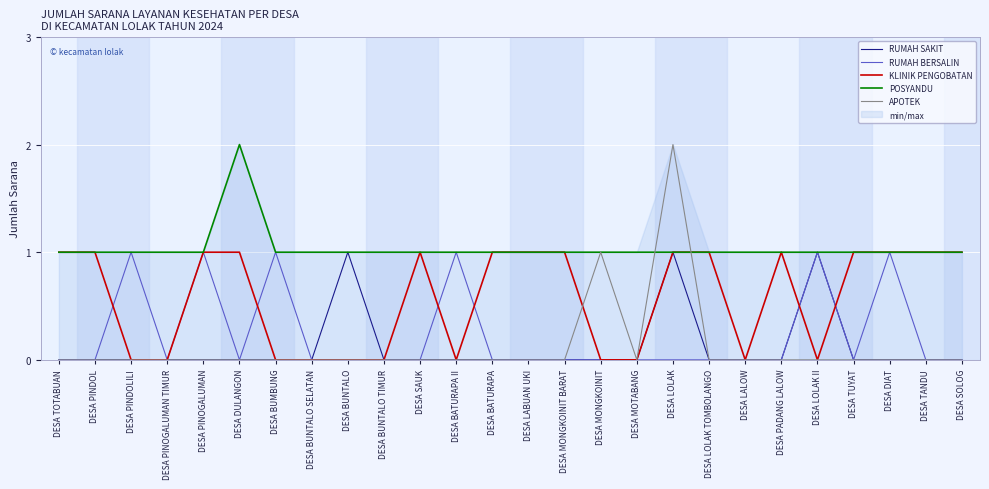

The value of POSYANDU at DESA LOLAK TOMBOLANGO is 1. True or false?

False